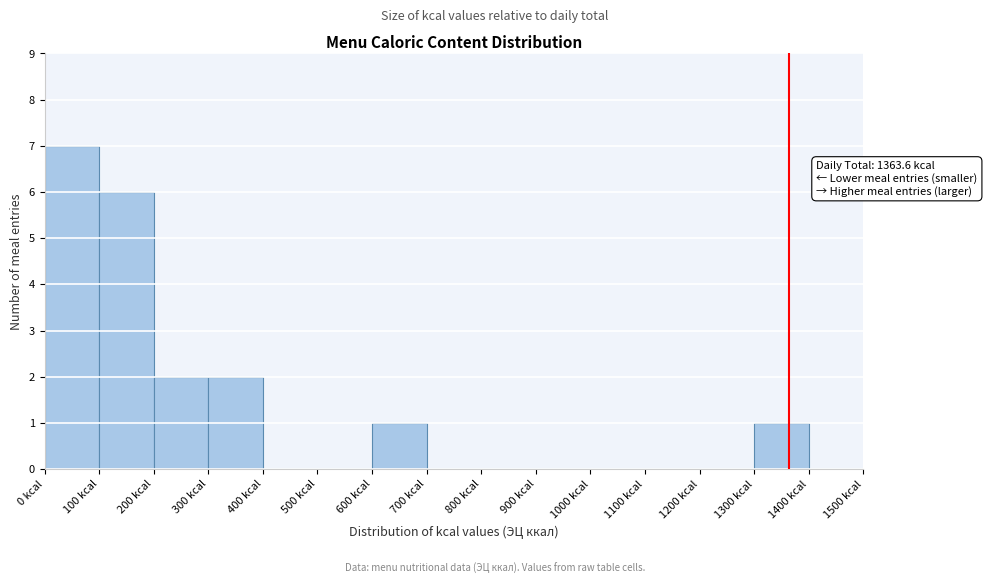

Which range on the x-axis has the tallest bar?

0 to 100